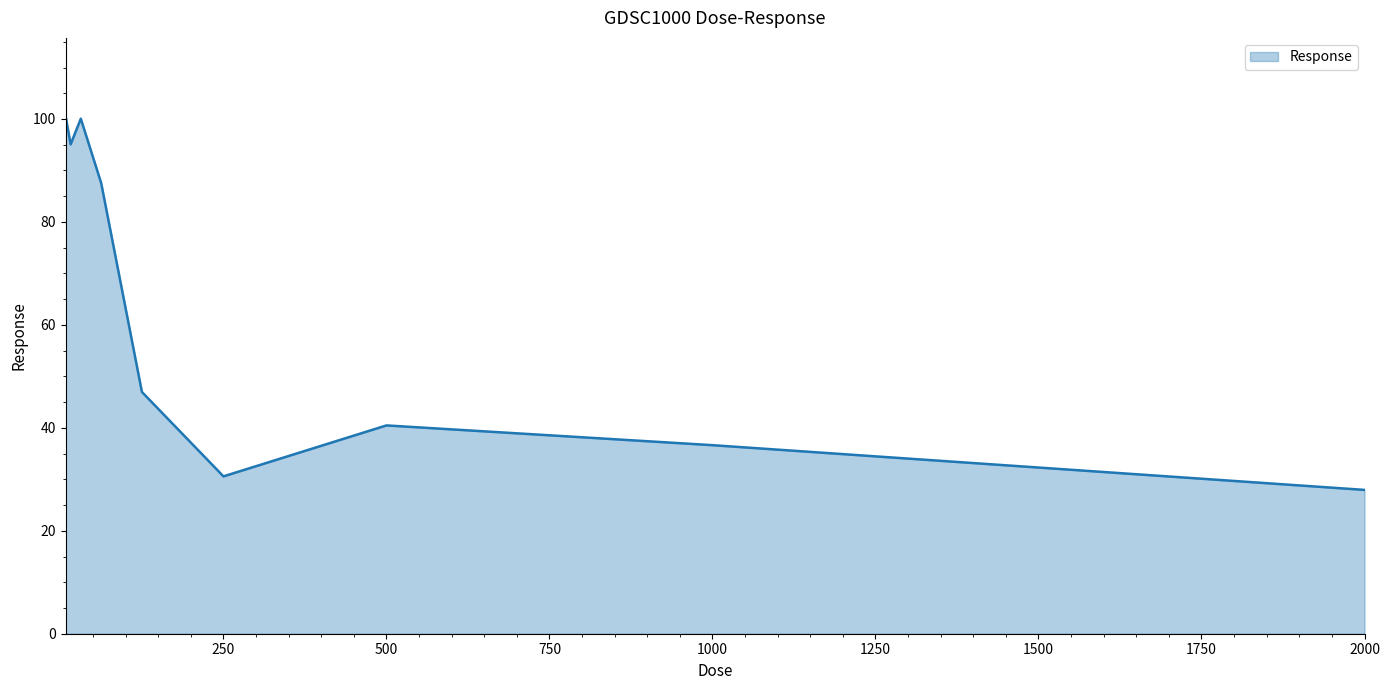

What is the difference between the maximum and minimum values?

72.7